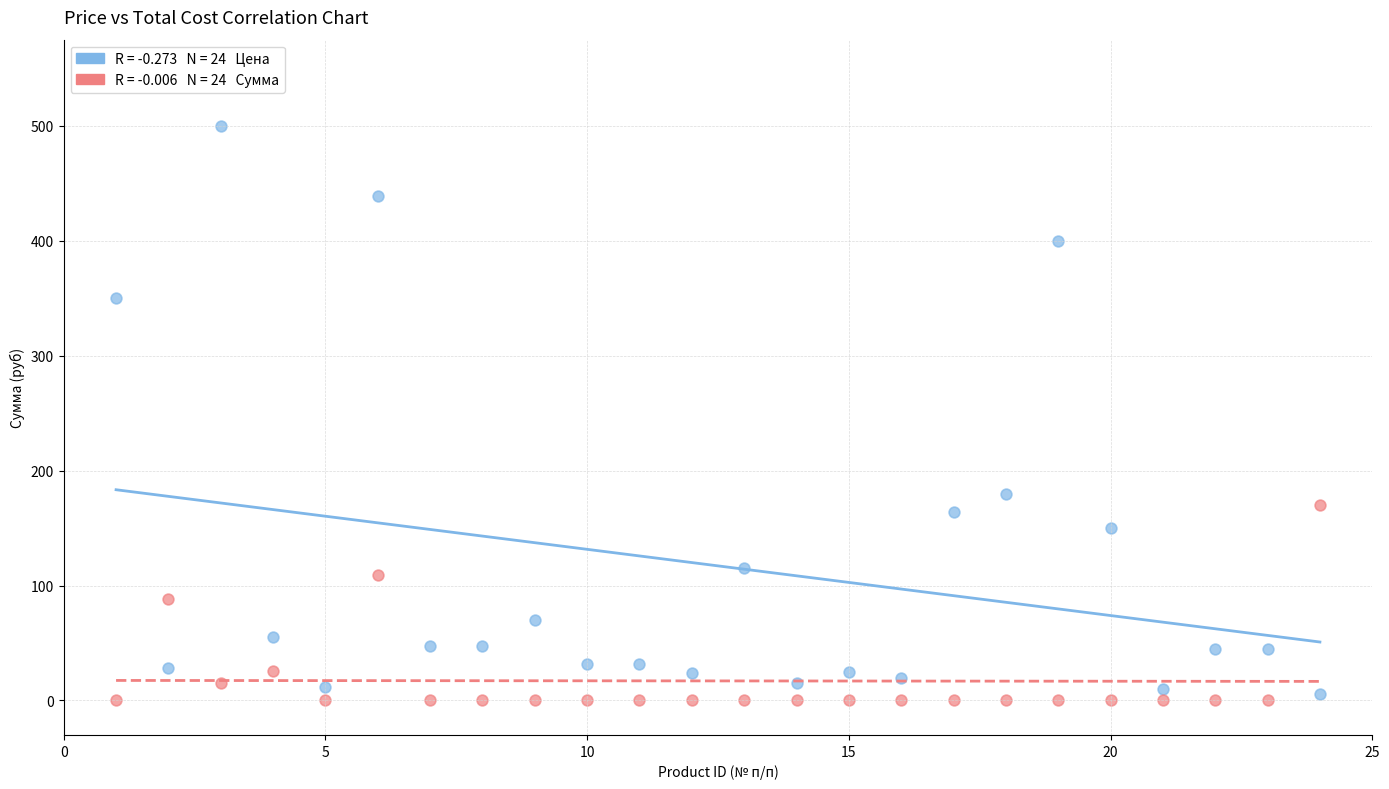

Across all series, what Y value is closest to 250?

180.0